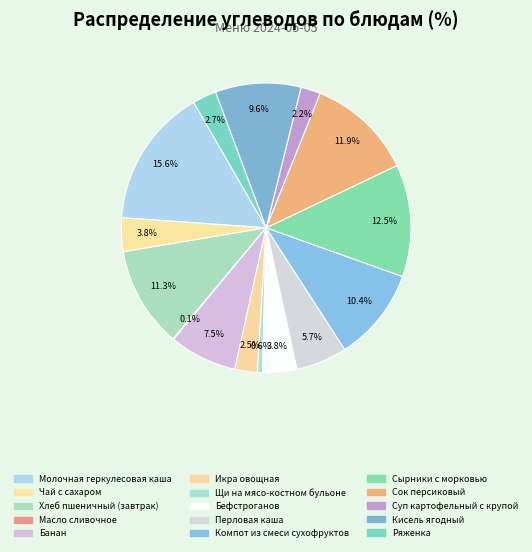

What percentage do Молочная геркулесовая каша and Хлеб пшеничный (завтрак) together represent?

26.8%